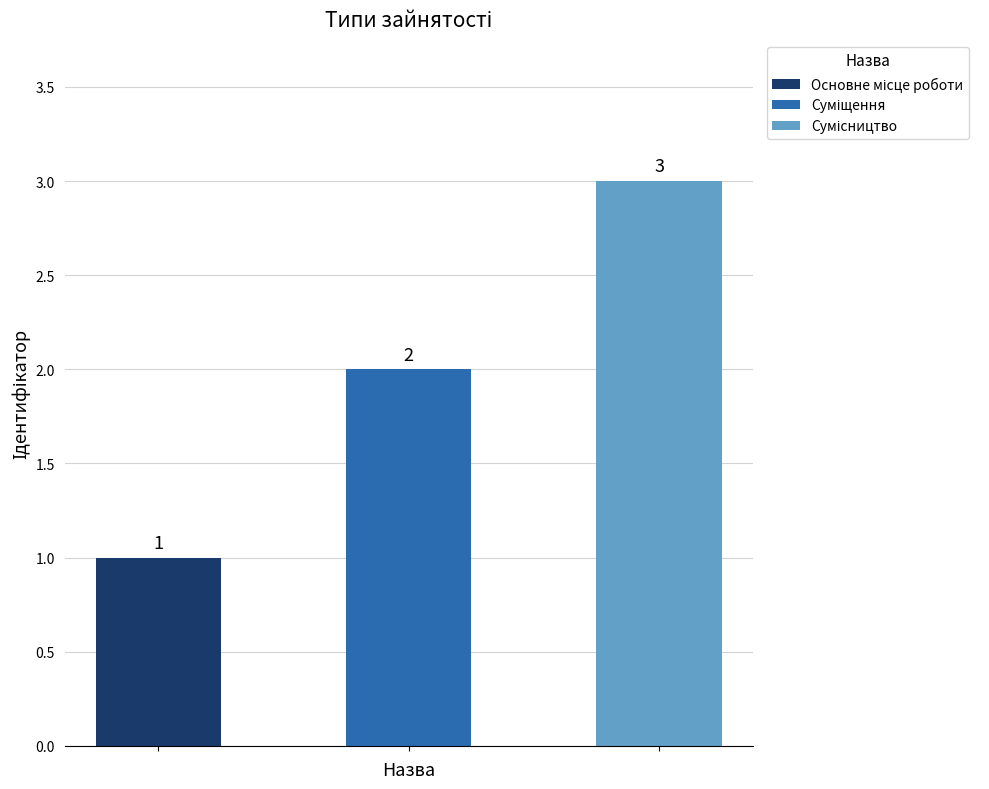

What is the label of the 1st bar from the left?

Основне місце роботи